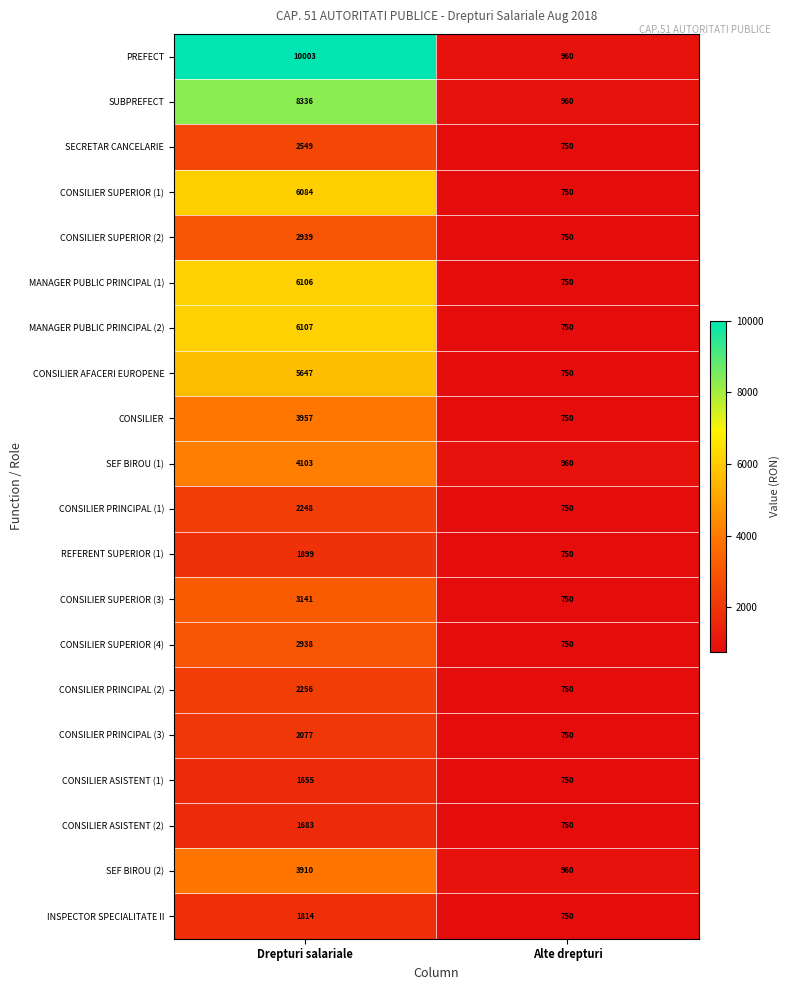

Is it true that CONSILIER equals 1050 at Drepturi salariale?

False